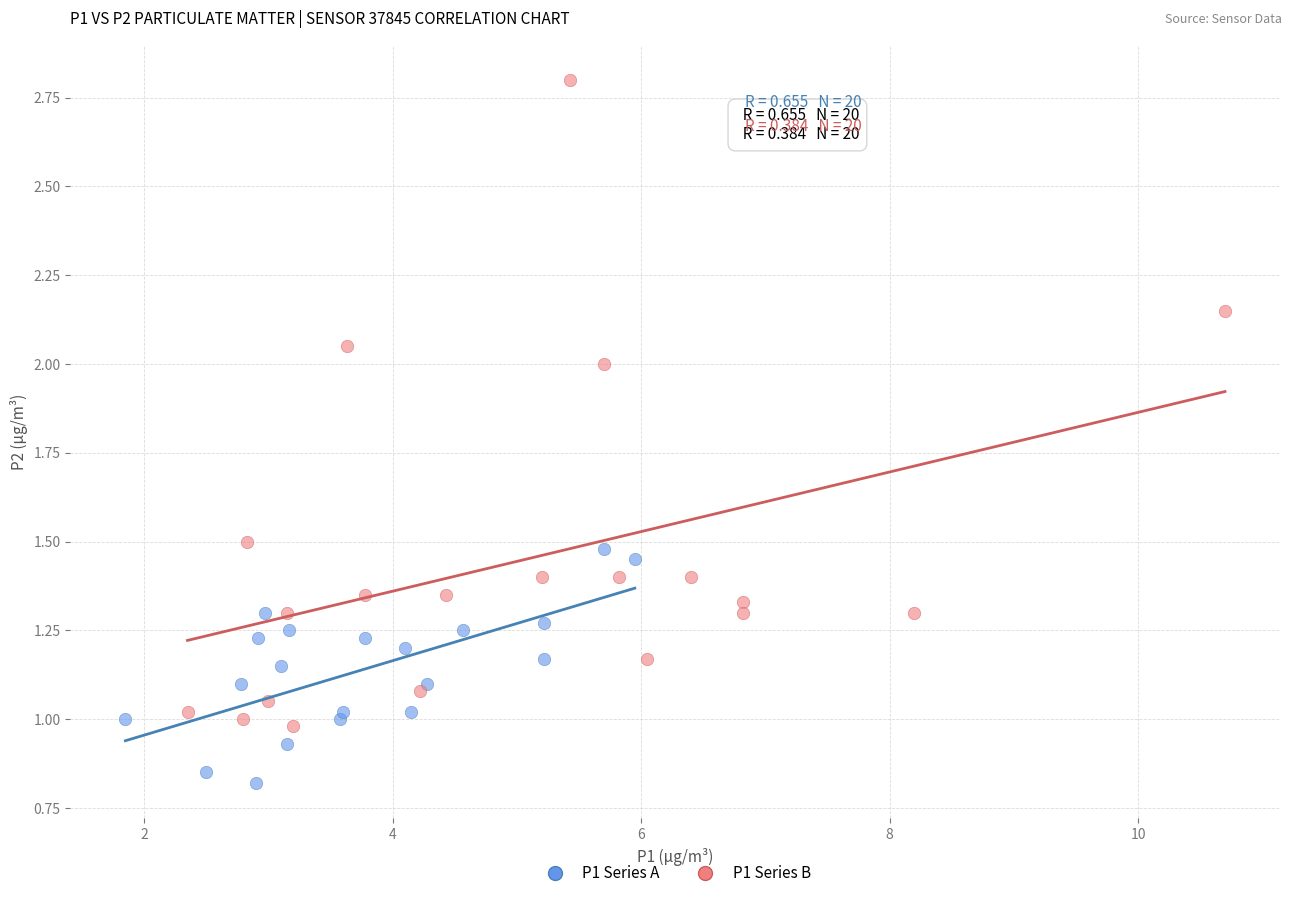

Which series contains the lowest Y value?

P1 Series A